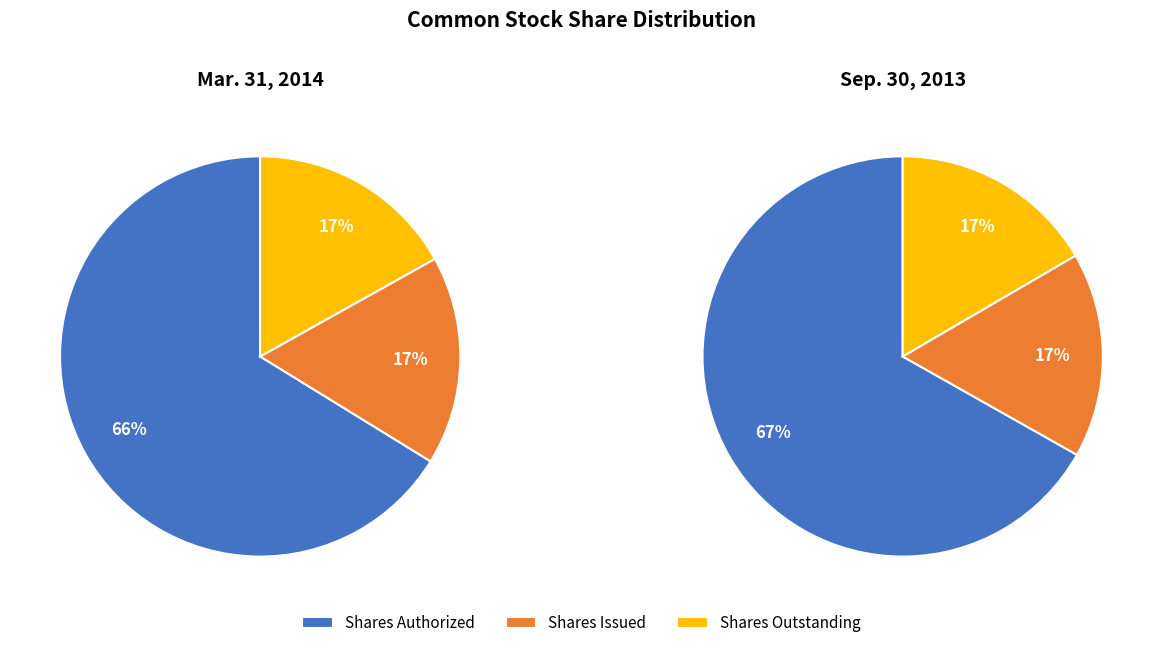

How much of the chart is everything except Common Stock, Shares, Outstanding?

83.1%